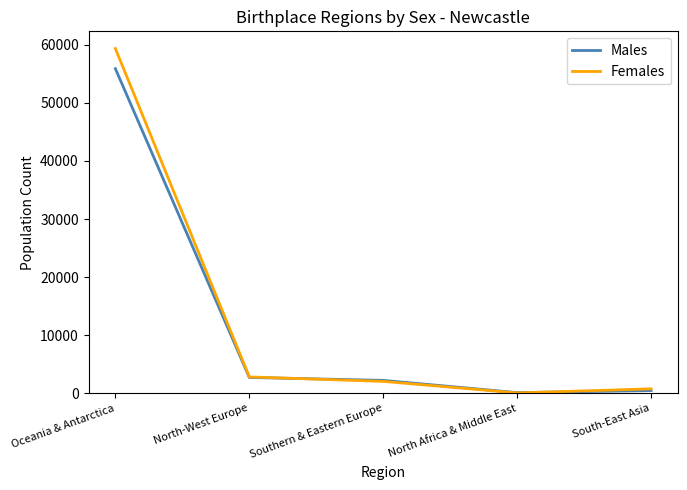

Where is the first local minimum for Males?

North Africa & Middle East